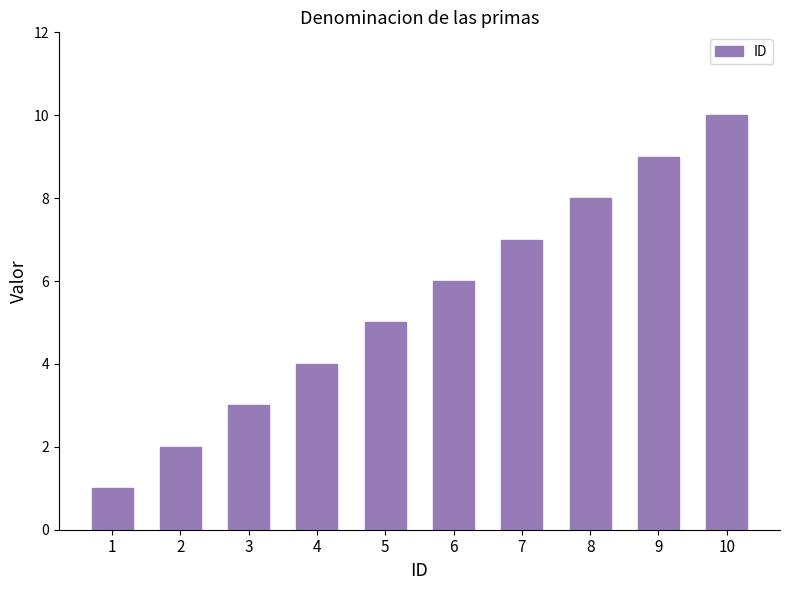

Reading left to right, list all the values displayed in this chart.

1=1	2=2	3=3	4=4	5=5	6=6	7=7	8=8	9=9	10=10